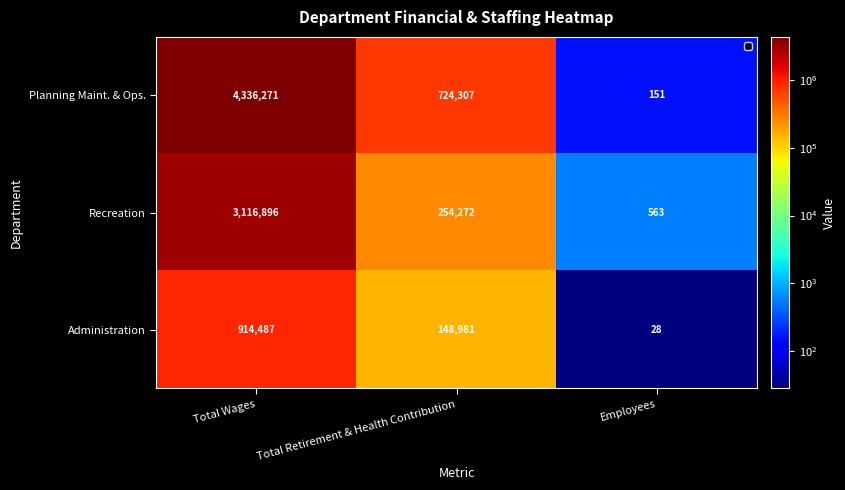

How many categories are shown in the chart?

3